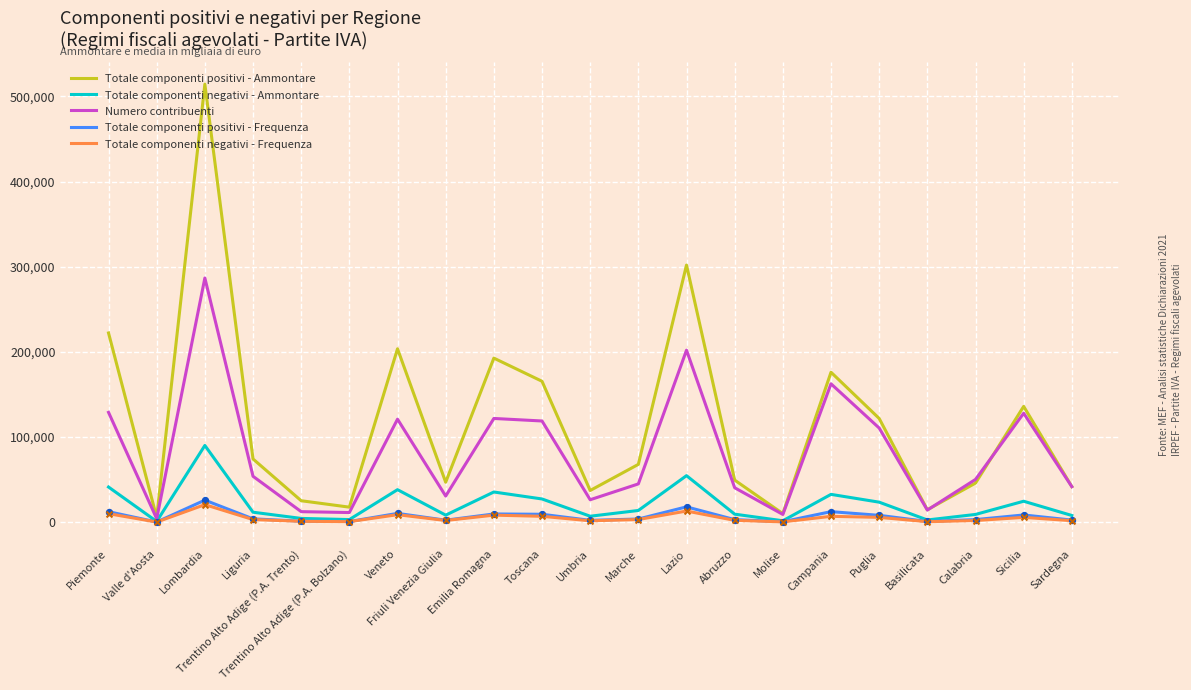

Which series has the widest spread of values?

Totale componenti positivi - Ammontare